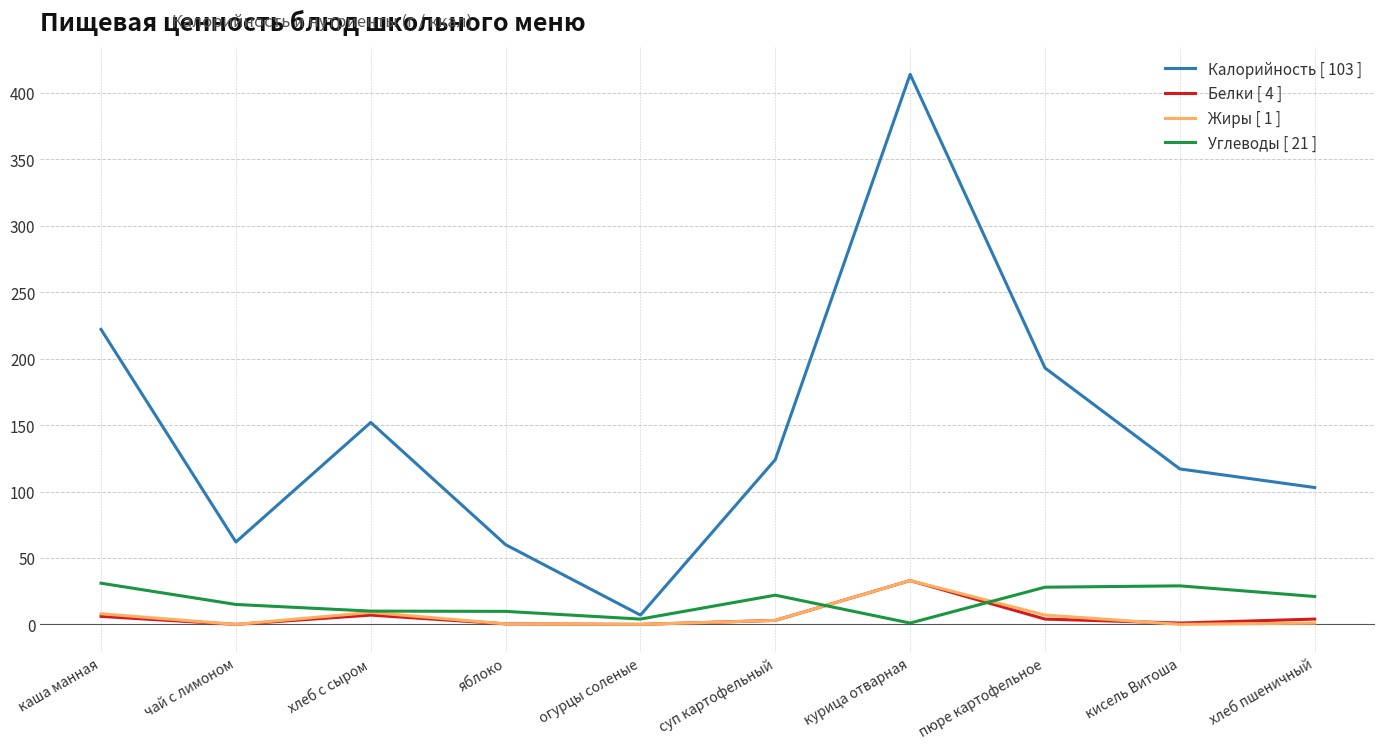

What is the spread (max minus min) of values at хлеб с сыром?

145.0